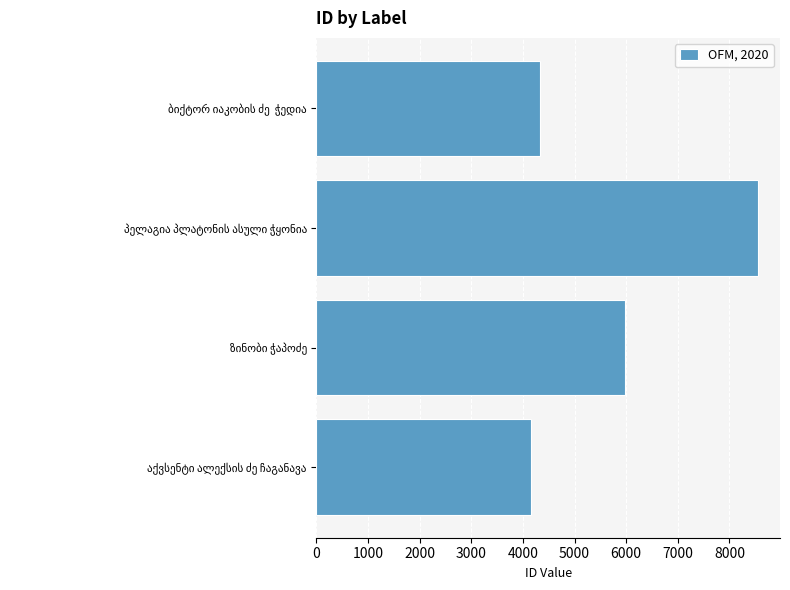

Reading top to bottom, transcribe all the data shown in this chart.

4335	8553	5982	4158